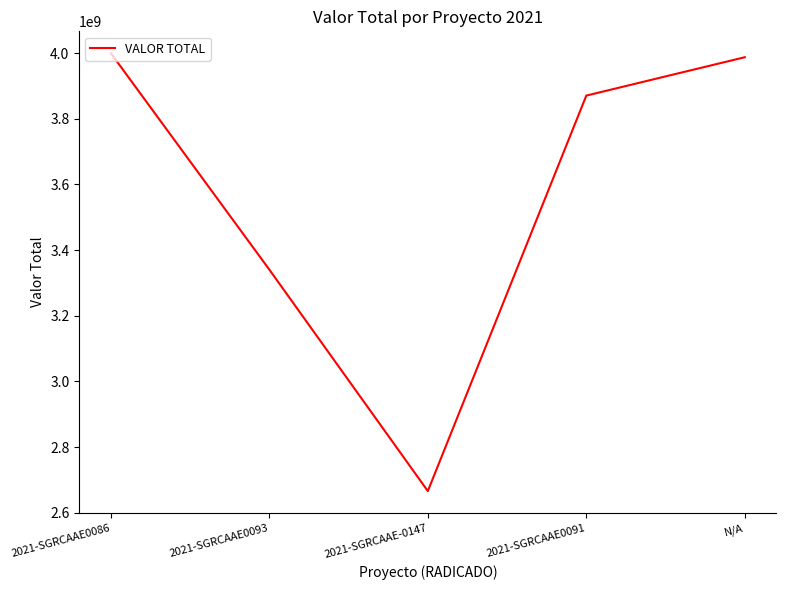

The value at 2021-SGRCAAE-0147 is 2666207486. True or false?

True